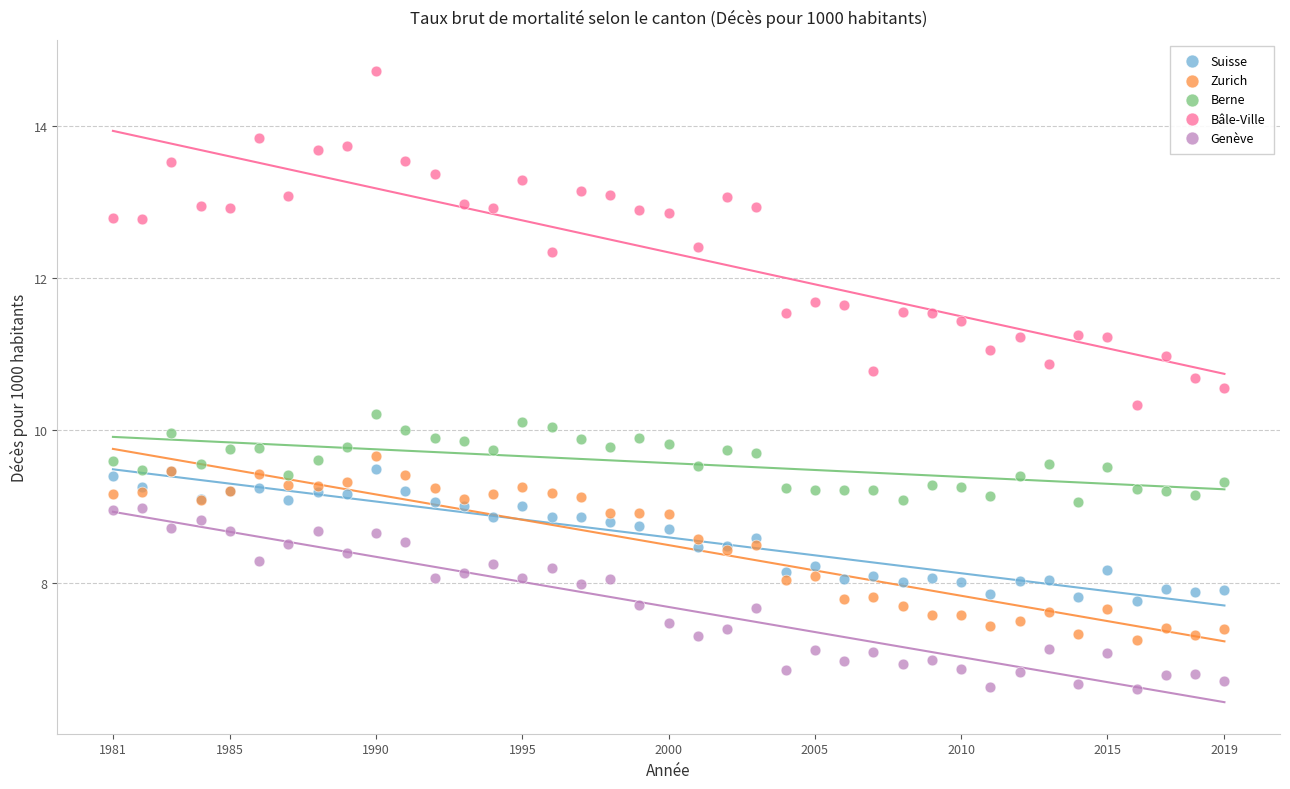

What are all the series names shown in the legend?

Suisse, Zurich, Berne, Bâle-Ville, Genève